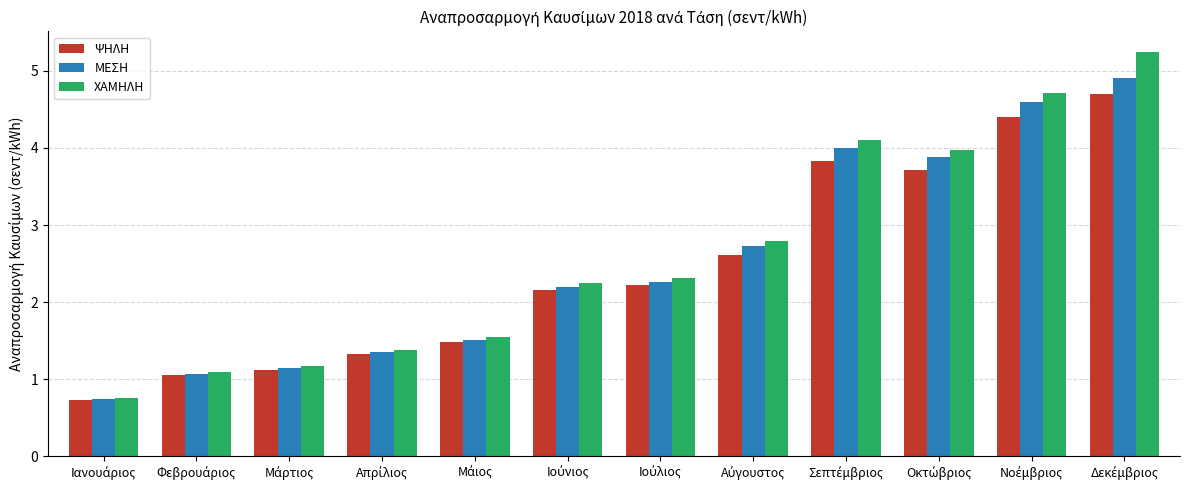

Reading left to right, extract all data points from this chart.

ΨΗΛΗ: 0.7	1.1	1.1	1.3	1.5	2.2	2.2	2.6	3.8	3.7	4.4	4.7
ΜΕΣΗ: 0.7	1.1	1.1	1.3	1.5	2.2	2.3	2.7	4.0	3.9	4.6	4.9
ΧΑΜΗΛΗ: 0.8	1.1	1.2	1.4	1.5	2.2	2.3	2.8	4.1	4.0	4.7	5.3